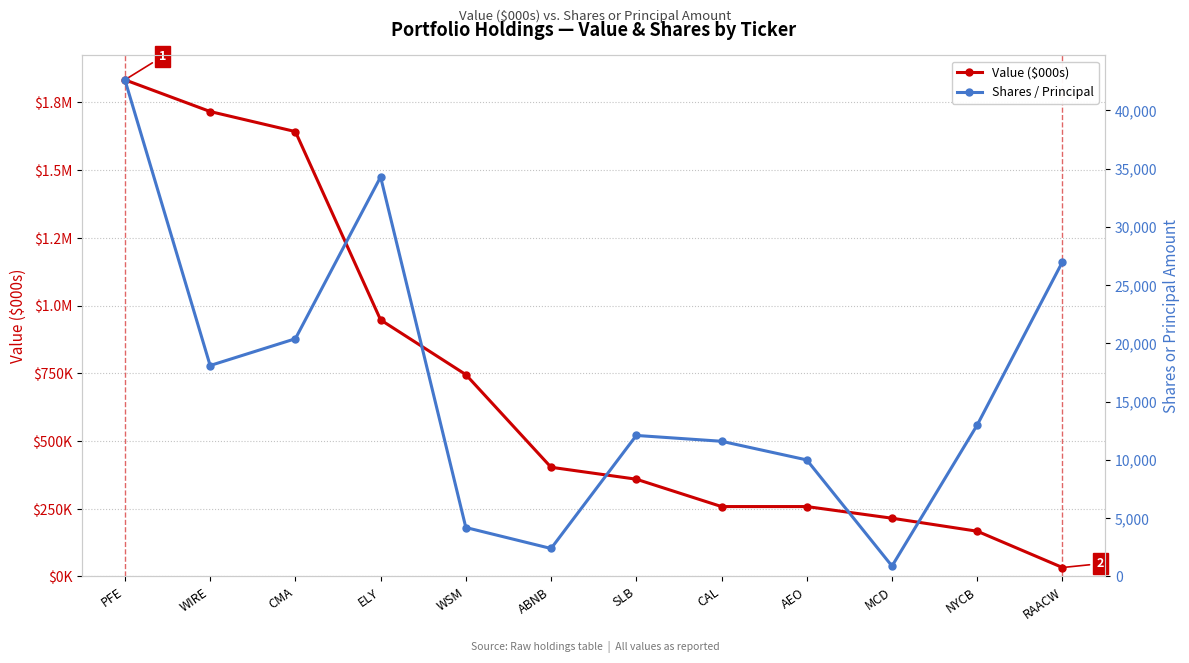

True or false: Shares / Principal and Value ($000s) intersect in this chart.

False